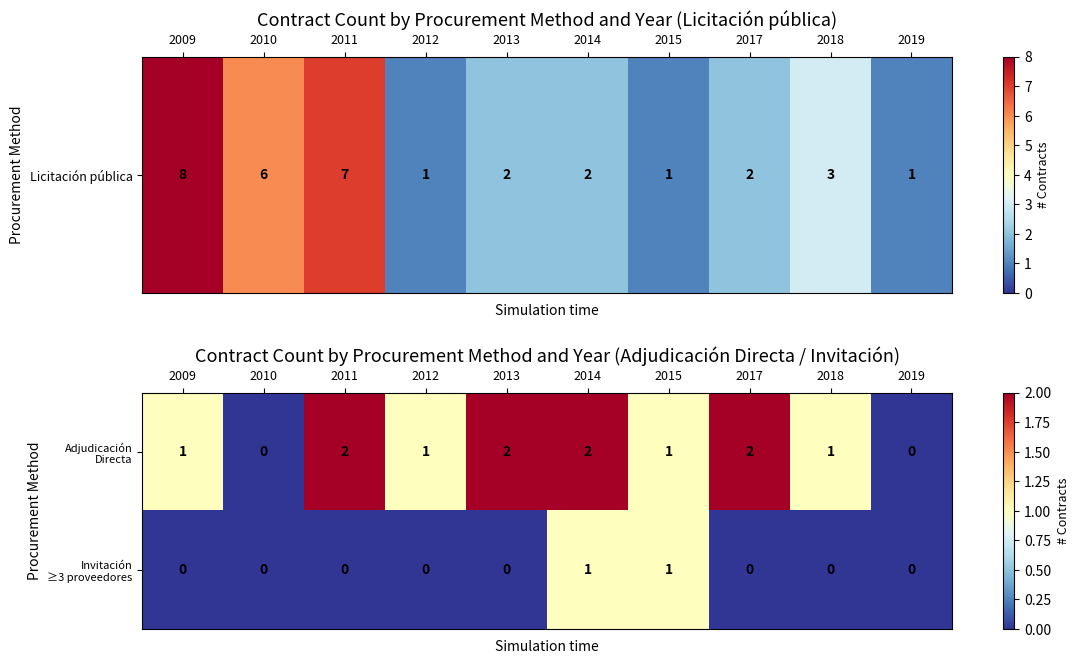

At which category is the sum across all series the highest?

2014